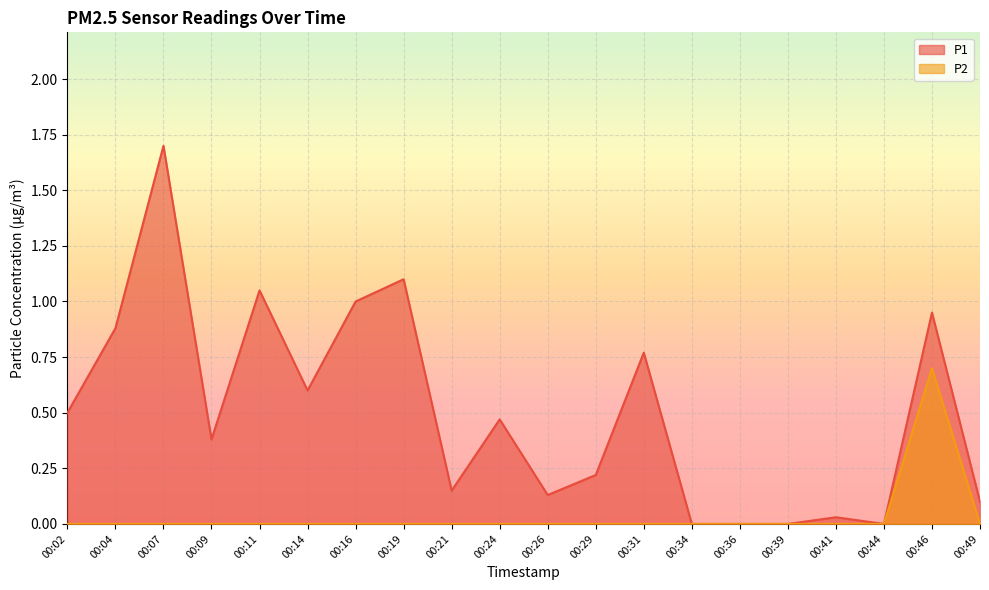

Reading left to right, what are all the values shown in this chart?

P1: 00:02=0.5	00:04=0.9	00:07=1.7	00:09=0.4	00:11=1.1	00:14=0.6	00:16=1.0	00:19=1.1	00:21=0.1	00:24=0.5	00:26=0.1	00:29=0.2	00:31=0.8	00:34=0.0	00:36=0.0	00:39=0.0	00:41=0.0	00:44=0.0	00:46=0.9	00:49=0.1
P2: 00:02=0.0	00:04=0.0	00:07=0.0	00:09=0.0	00:11=0.0	00:14=0.0	00:16=0.0	00:19=0.0	00:21=0.0	00:24=0.0	00:26=0.0	00:29=0.0	00:31=0.0	00:34=0.0	00:36=0.0	00:39=0.0	00:41=0.0	00:44=0.0	00:46=0.7	00:49=0.0